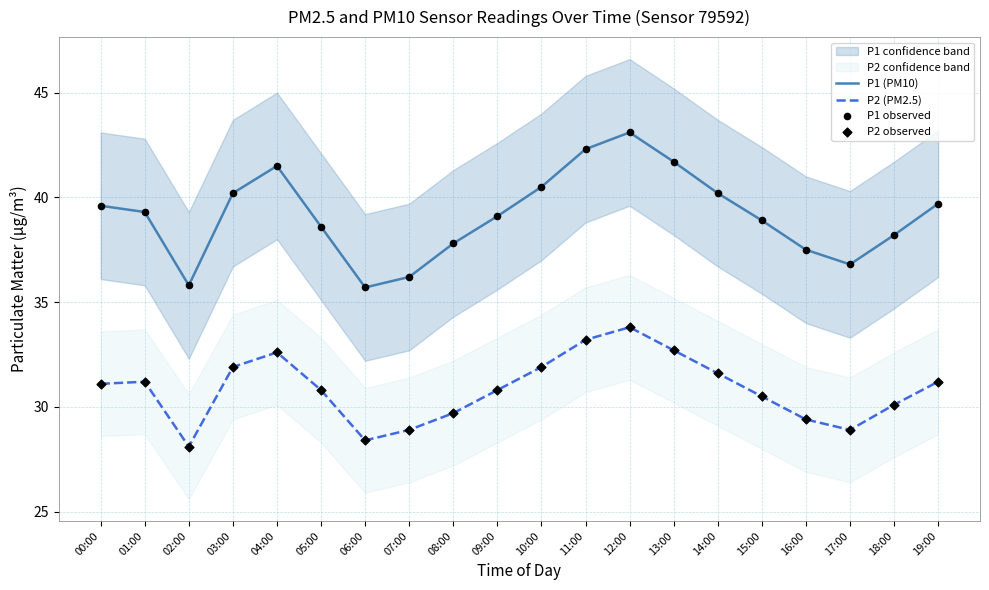

Which series has the widest spread of Y values?

P1 (PM10)